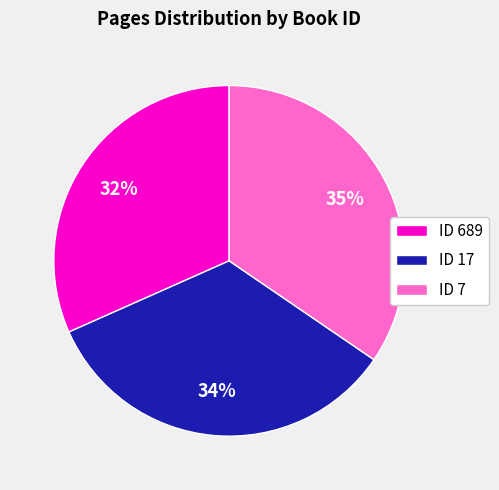

How many segments does this pie chart have?

3